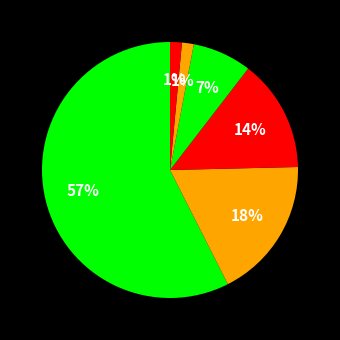

To the nearest percent, what is the average slice percentage?

17%